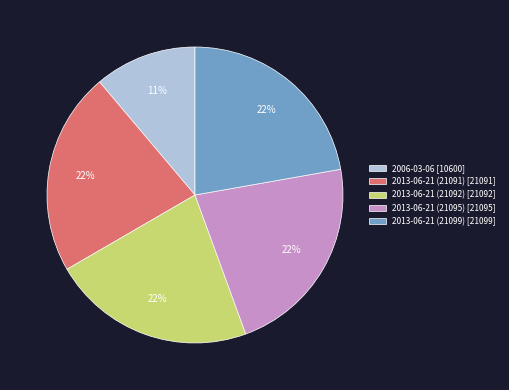

How many segments does this pie chart have?

5